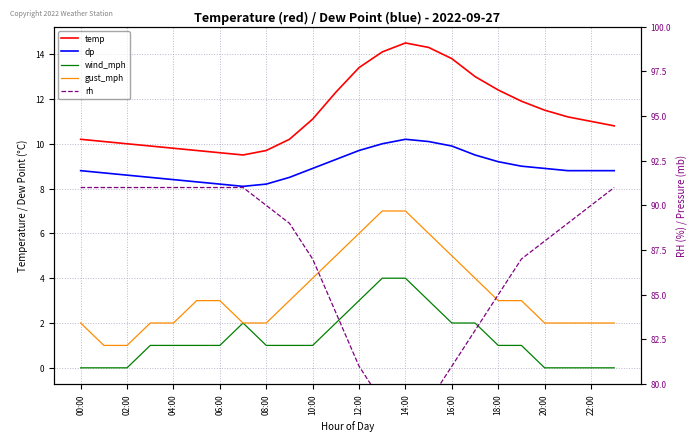

How many lines are shown in the chart?

5